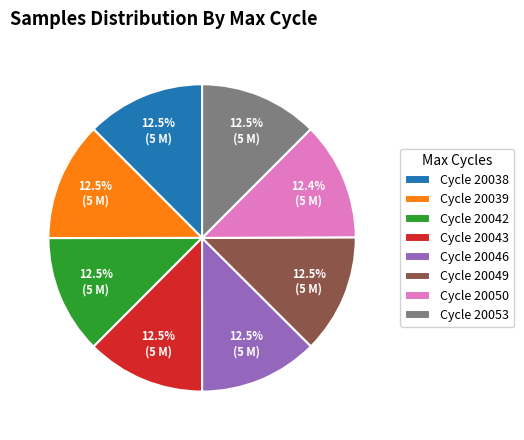

What is the ratio of the value at Cycle 20042 to the value at Cycle 20038?

1.0